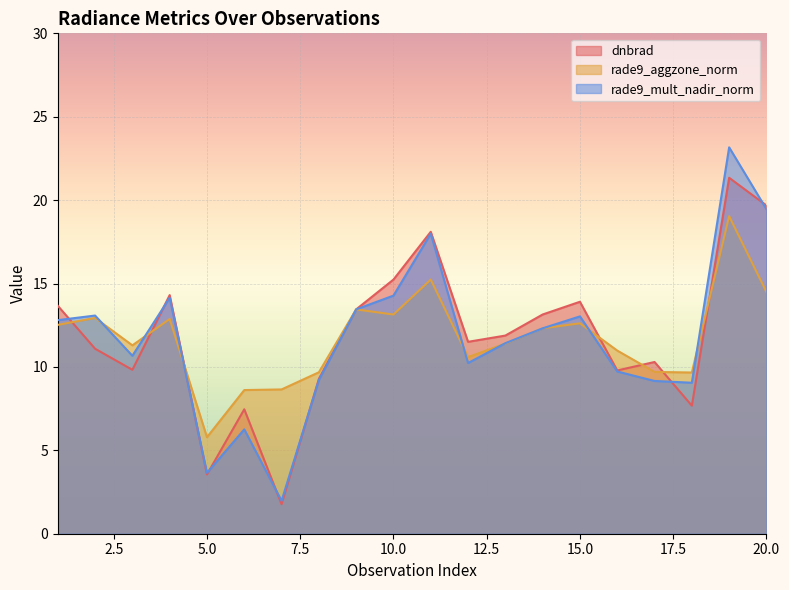

How many values in the rade9_aggzone_norm series exceed 12?

10